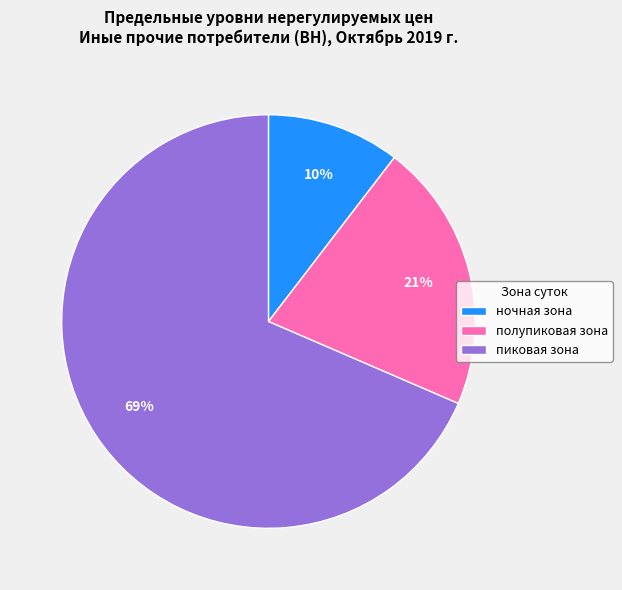

To the nearest percent, what percentage of the pie is ночная зона?

10%